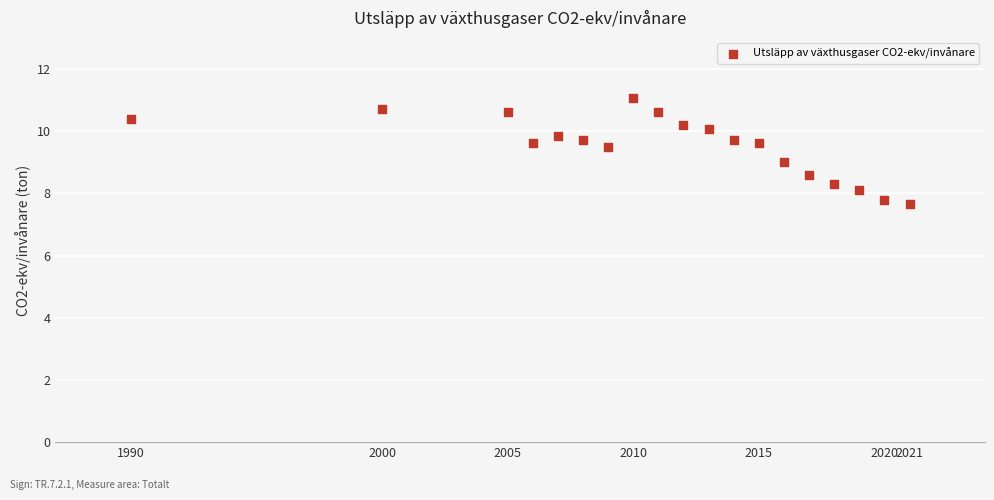

What is the range of X values (max minus min)?

31.0